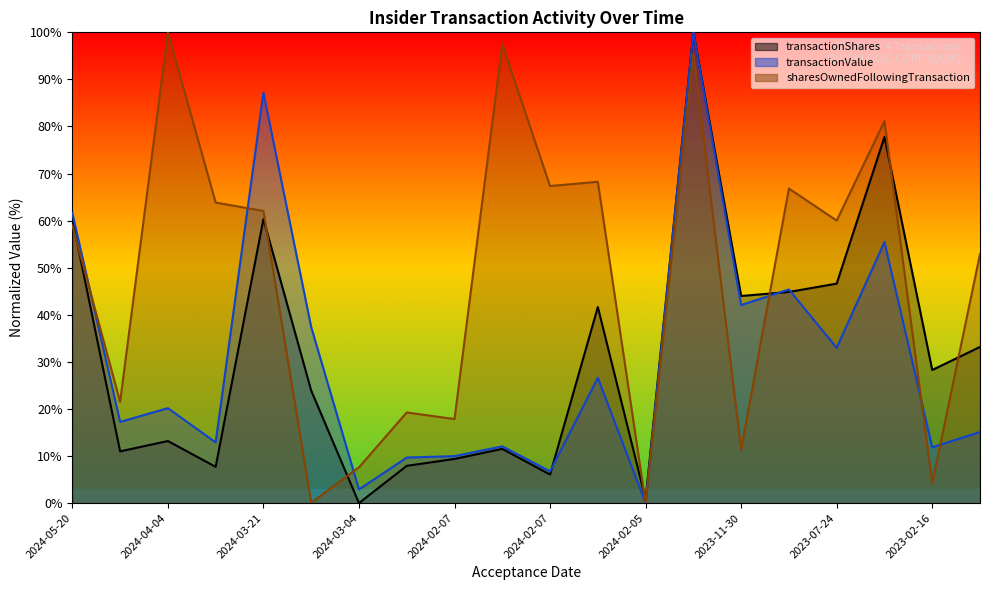

Which series has the largest range (max minus min)?

transactionShares